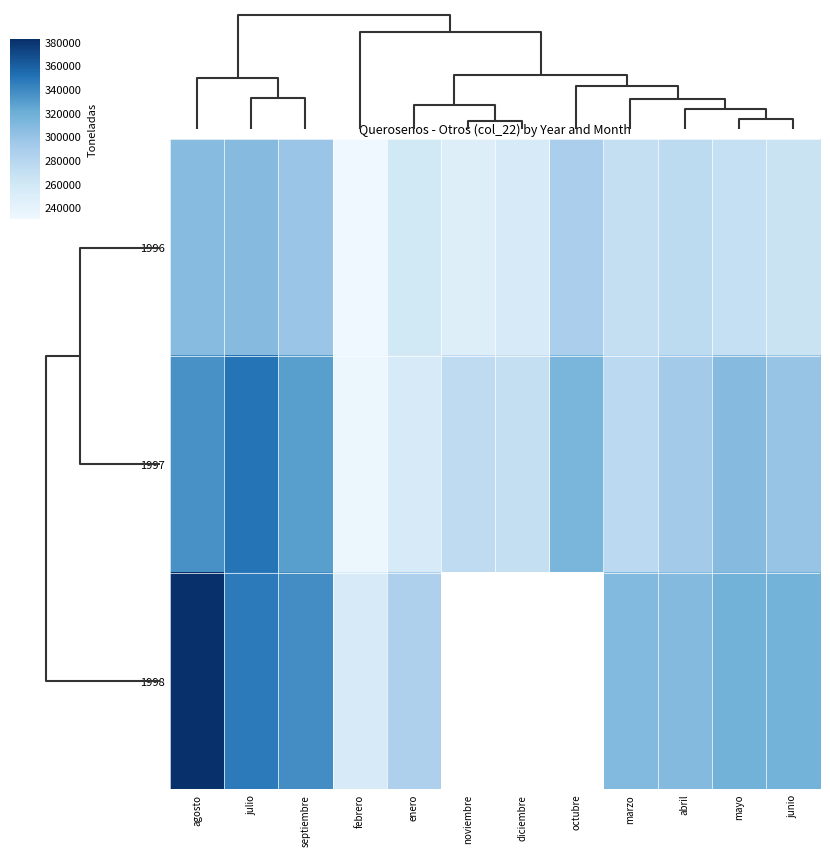

List the labels in order of 1997 value, smallest first.

febrero, enero, diciembre, noviembre, marzo, abril, junio, mayo, octubre, septiembre, agosto, julio